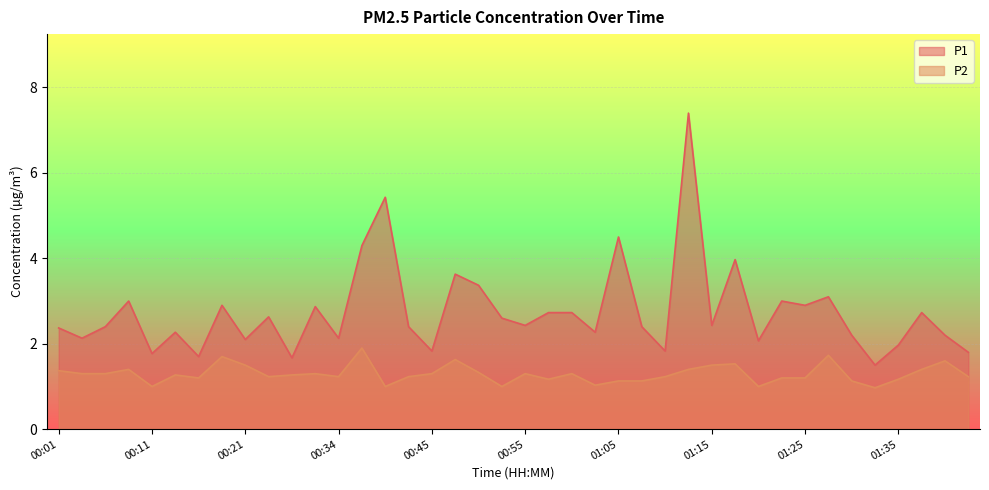

What is the label of the 37th point from the left?

01:35